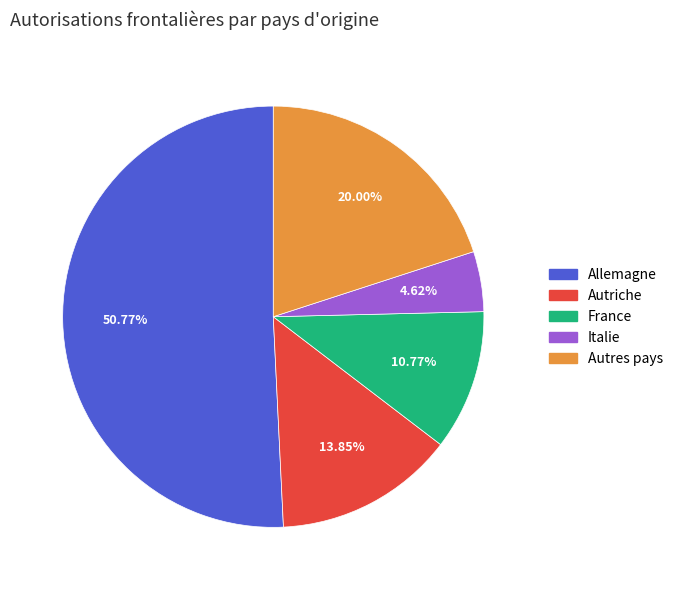

What is the largest slice in the pie chart?

Allemagne